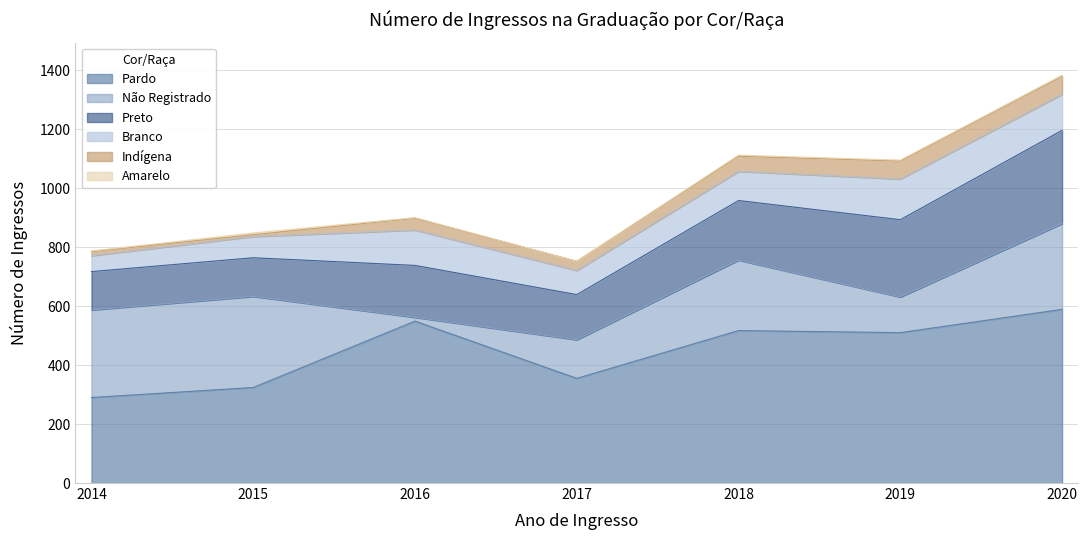

How many categories are shown in the chart?

7